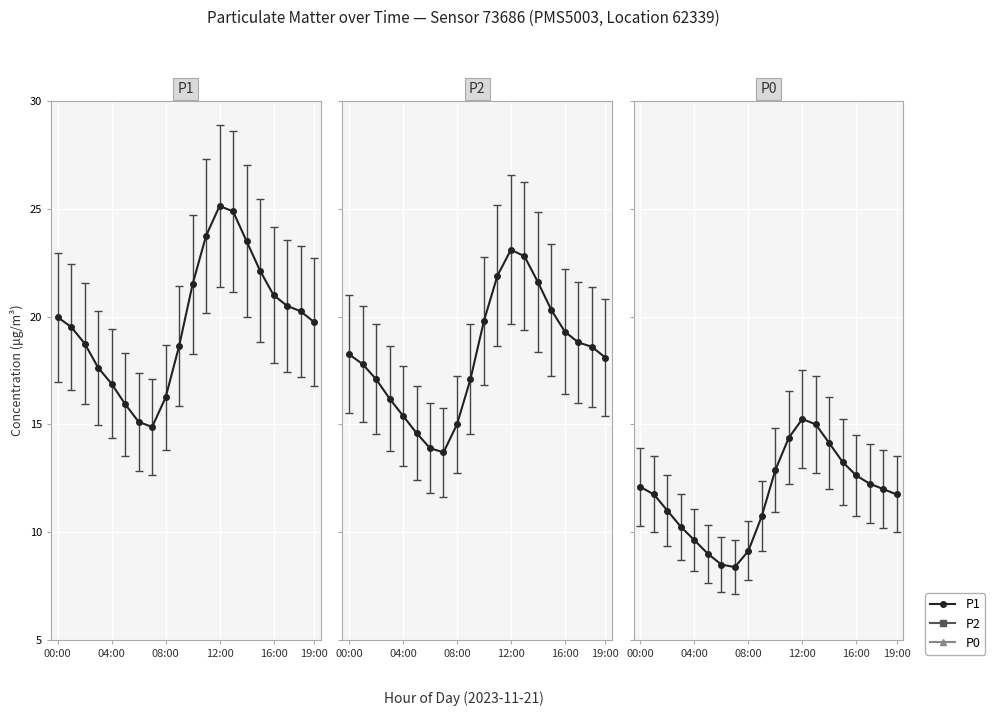

Is this an area chart (filled region under the line)?

No